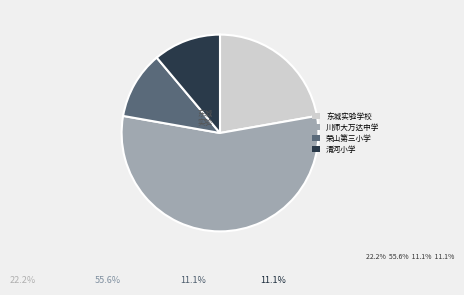

True or false: 清河小学 accounts for 21% of the total.

False